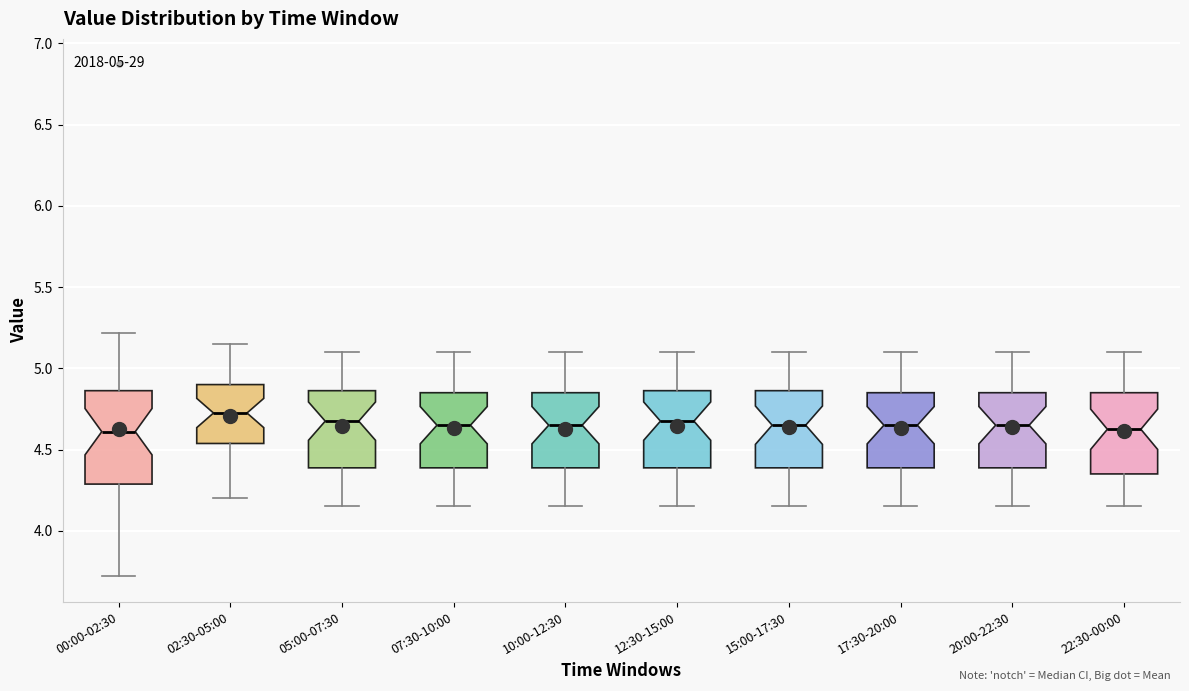

Which box is the tallest, from its lower edge to its upper edge?

00:00-02:30